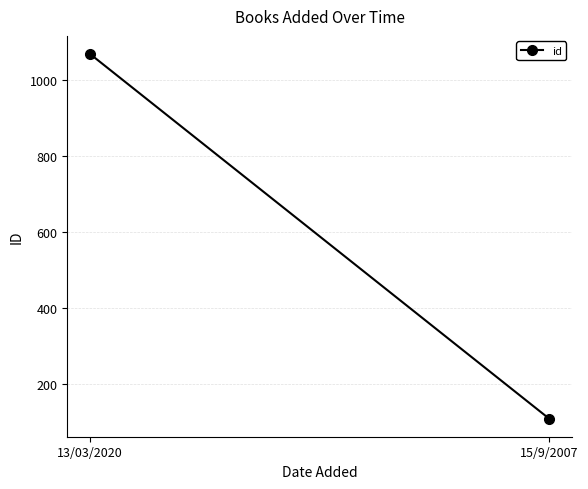

The chart shows a value of 73 at 15/9/2007. True or false?

False